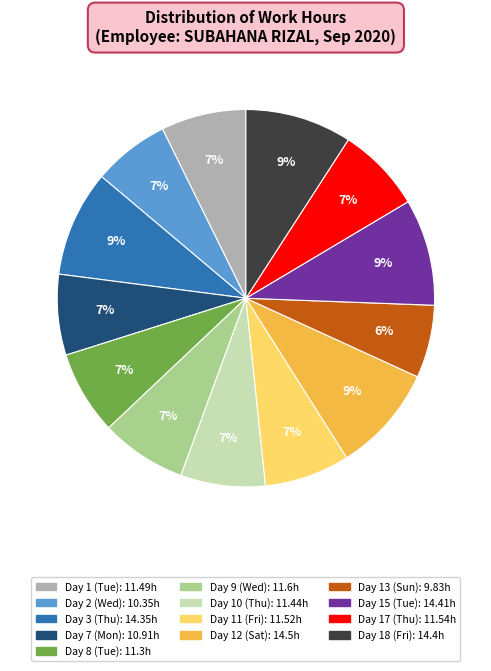

Approximately how many times larger is the value at Day 11 (Fri) compared to Day 17 (Thu)?

1.0